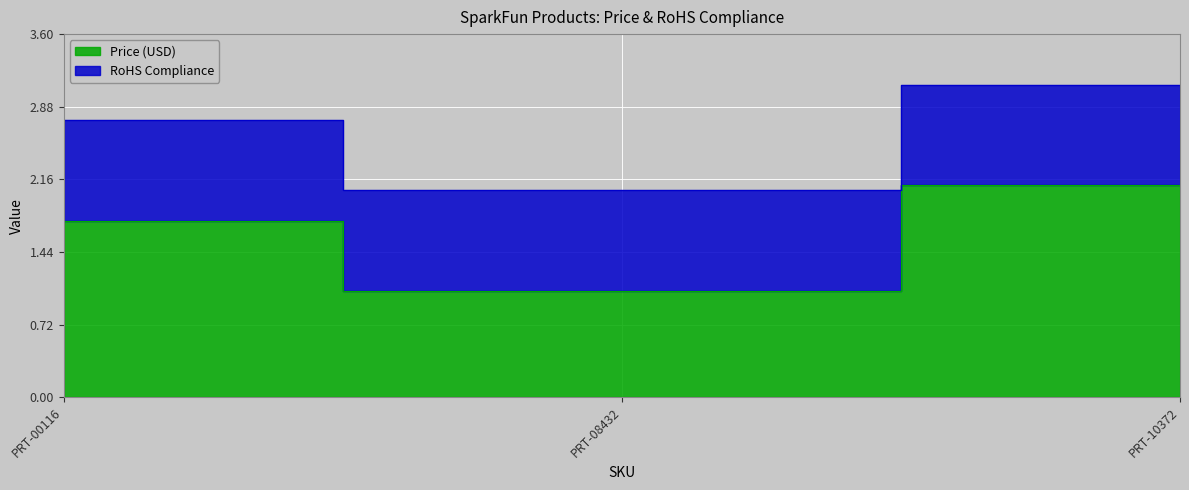

Reading right to left, what are all the values shown in this chart?

PRT-10372=3.1	PRT-08432=2.0	PRT-00116=2.8